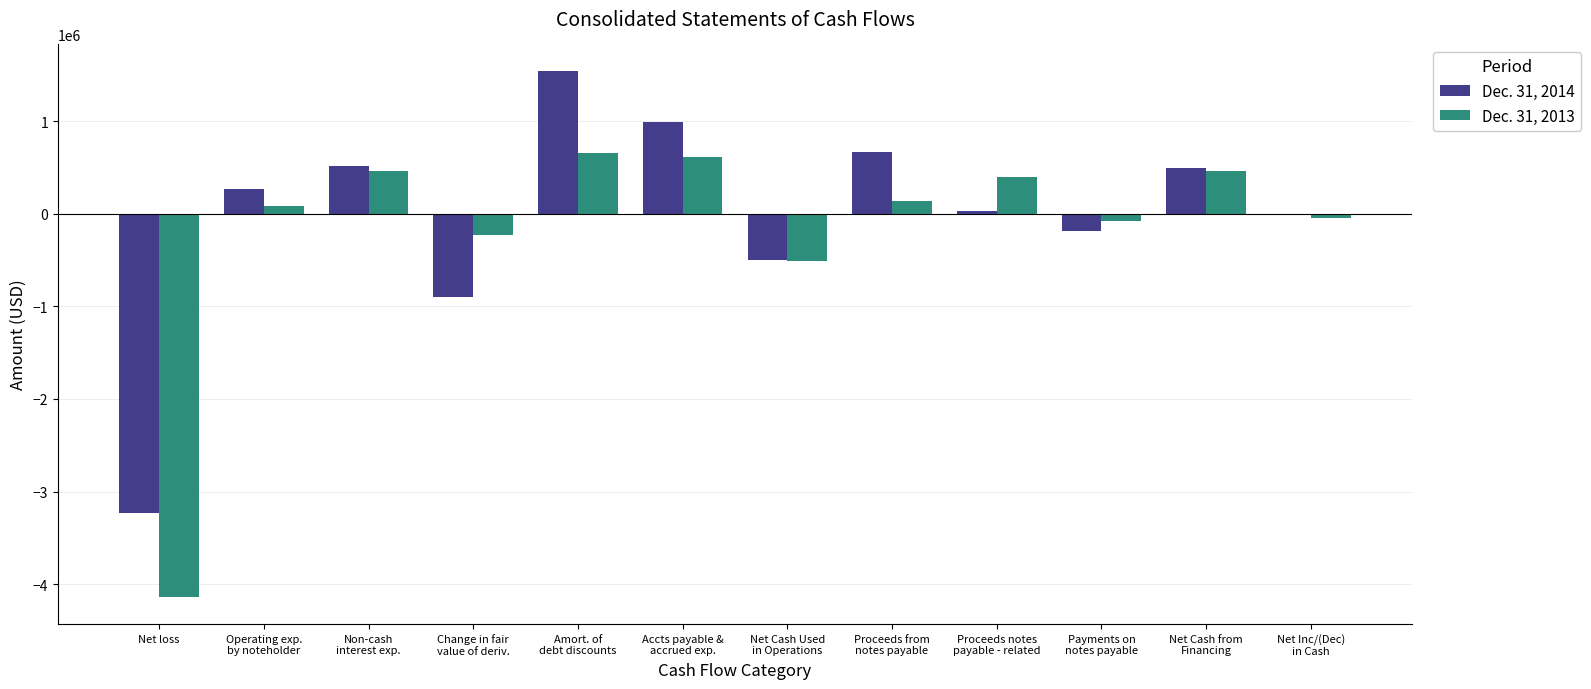

Count the number of data series in this chart.

2